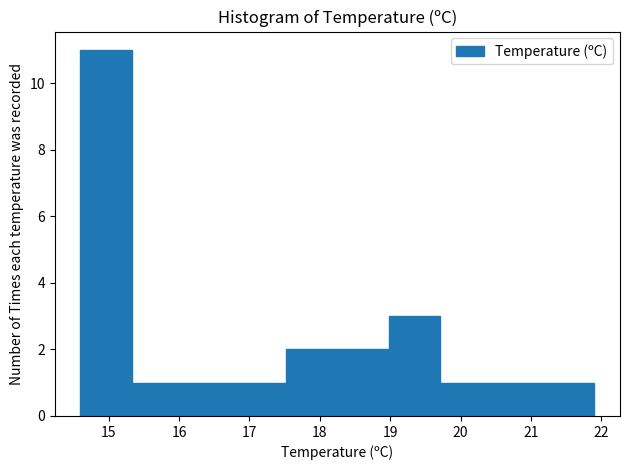

Reading left to right, transcribe this chart: for each bar, give the range it covers on the x-axis and its height. Neither the bar edges nor the heights are printed on the chart, so give them approximately, as read against the axes.

14.60 to 15.33: 11
15.33 to 16.06: 1
16.06 to 16.79: 1
16.79 to 17.52: 1
17.52 to 18.25: 2
18.25 to 18.98: 2
18.98 to 19.71: 3
19.71 to 20.44: 1
20.44 to 21.17: 1
21.17 to 21.90: 1